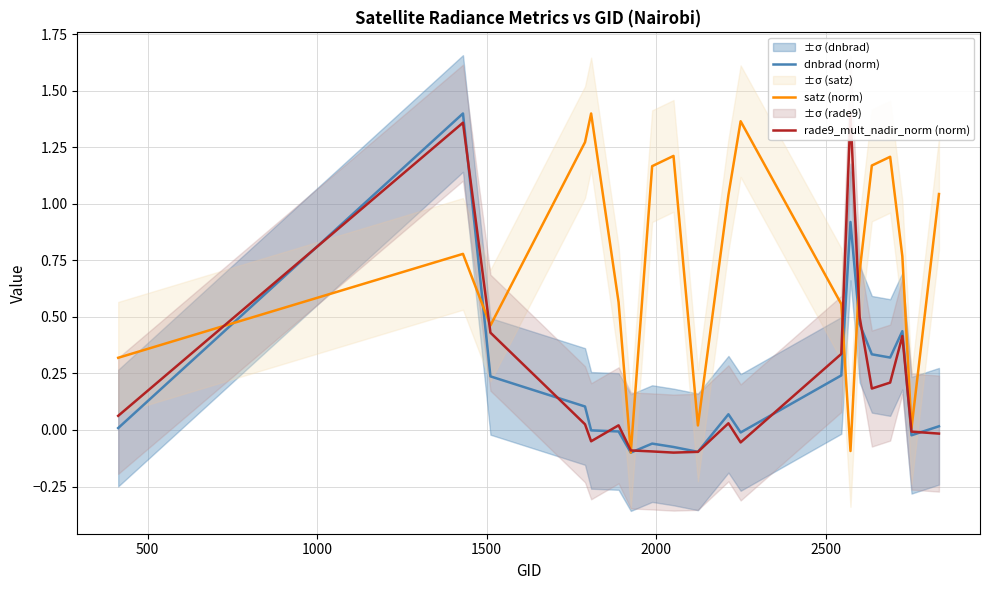

How many values in dnbrad (norm) are above zero?

12